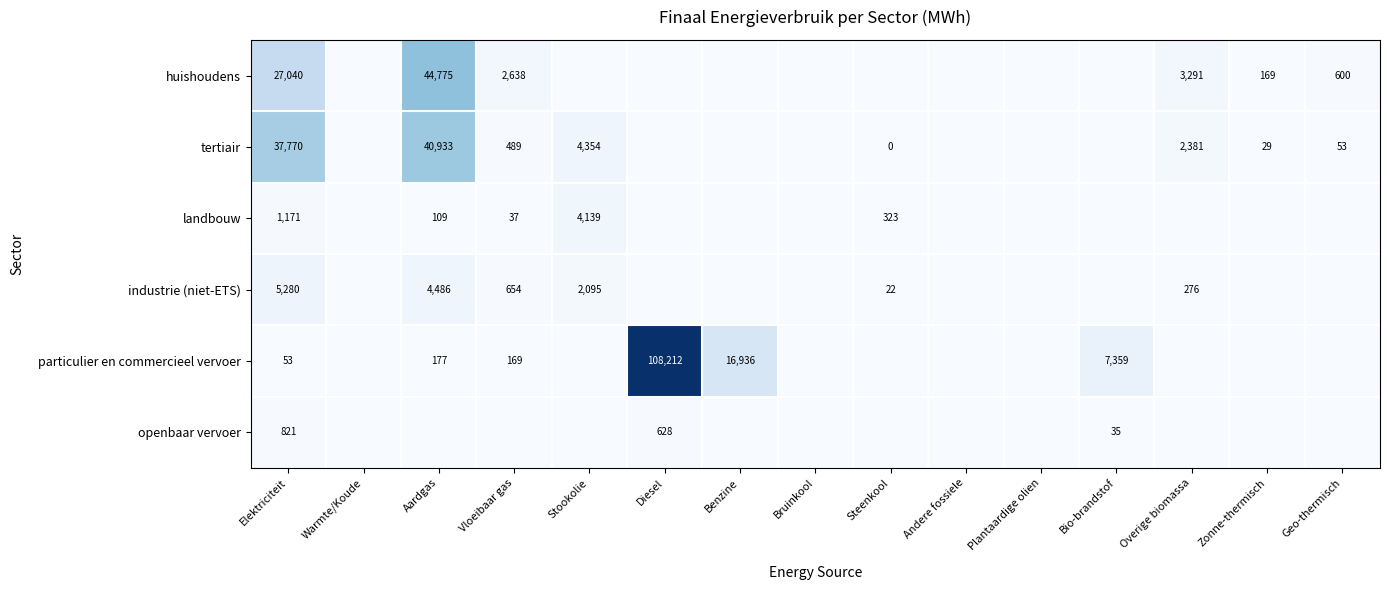

Between Warmte/Koude and Bruinkool, which is larger?

Warmte/Koude